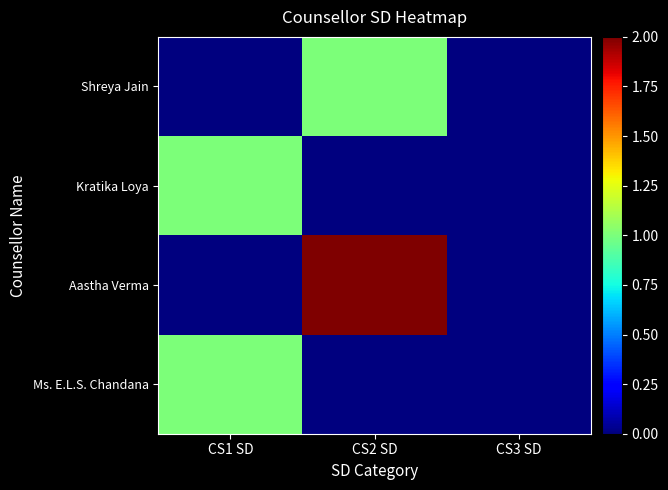

Which has a higher value, CS2 SD or CS3 SD?

CS2 SD